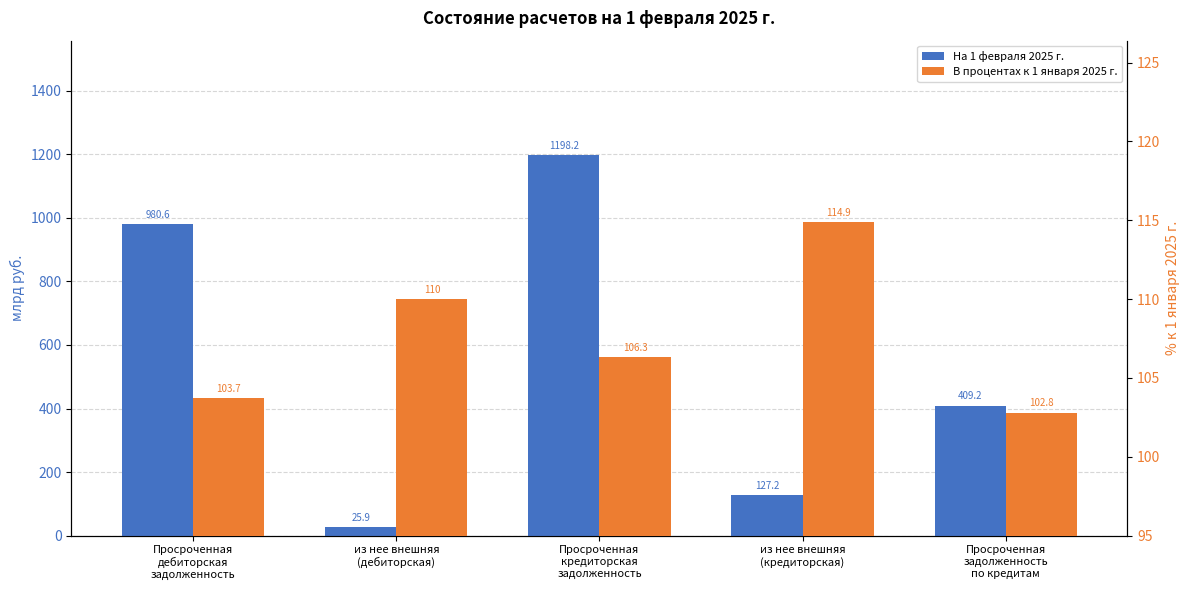

List the series in order of their peak value, highest first.

На 1 февраля 2025 г., В процентах к 1 января 2025 г.